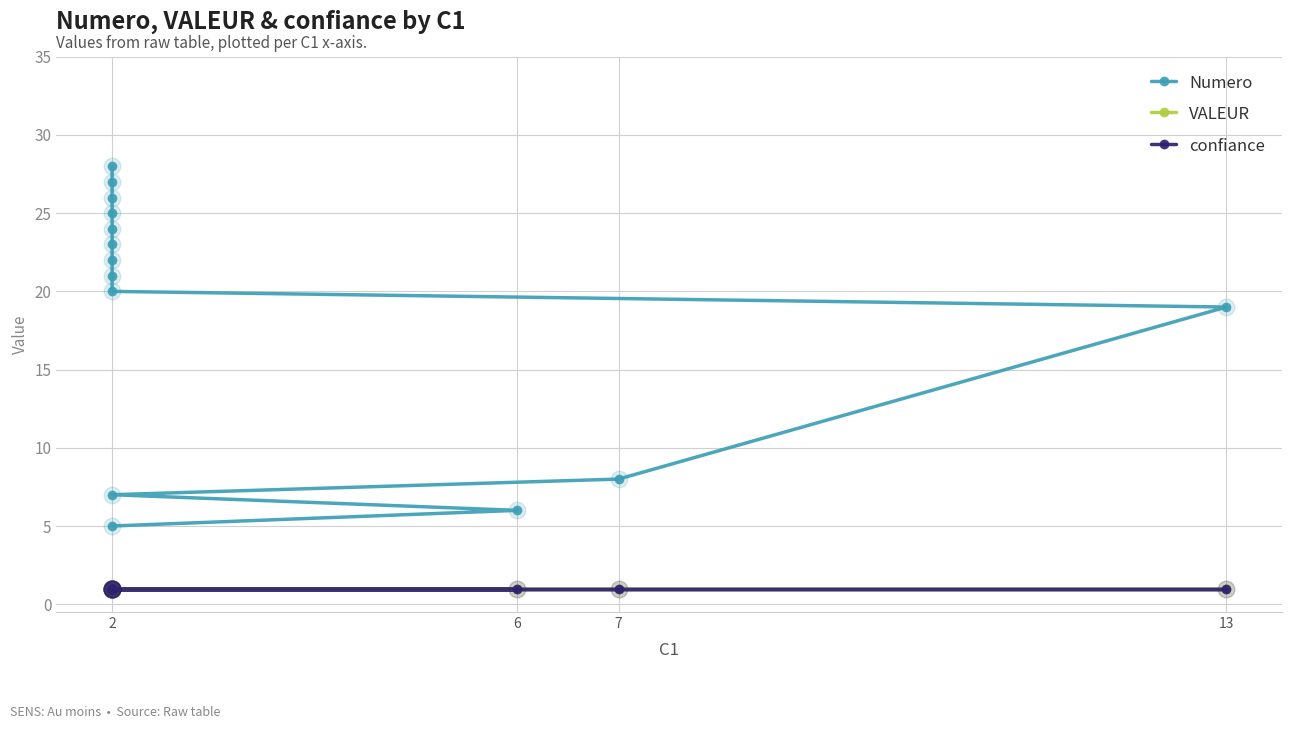

At which category does the chart reach its minimum across all series?

2